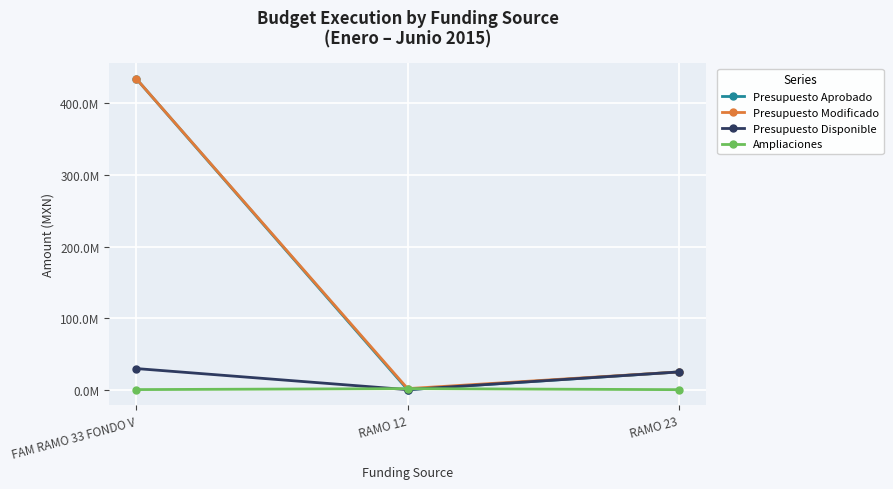

At RAMO 12, list the series in order from largest to smallest.

Presupuesto Modificado, Ampliaciones, Presupuesto Aprobado, Presupuesto Disponible